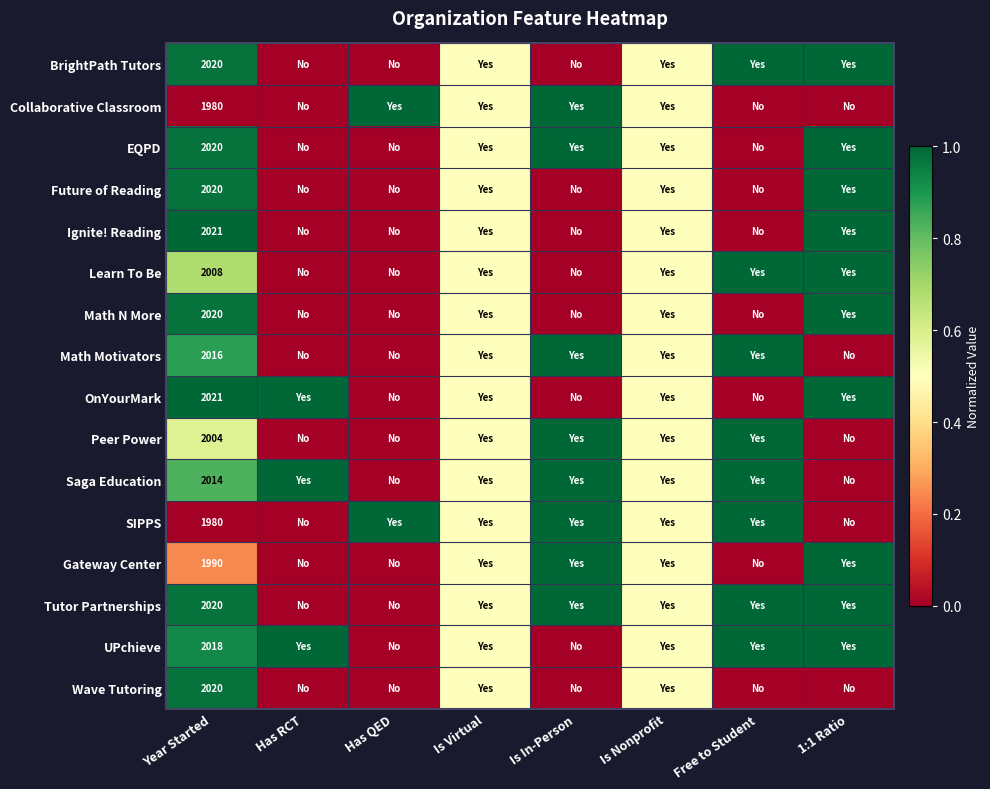

Count the Learn To Be values in the range 0 to 1.

8